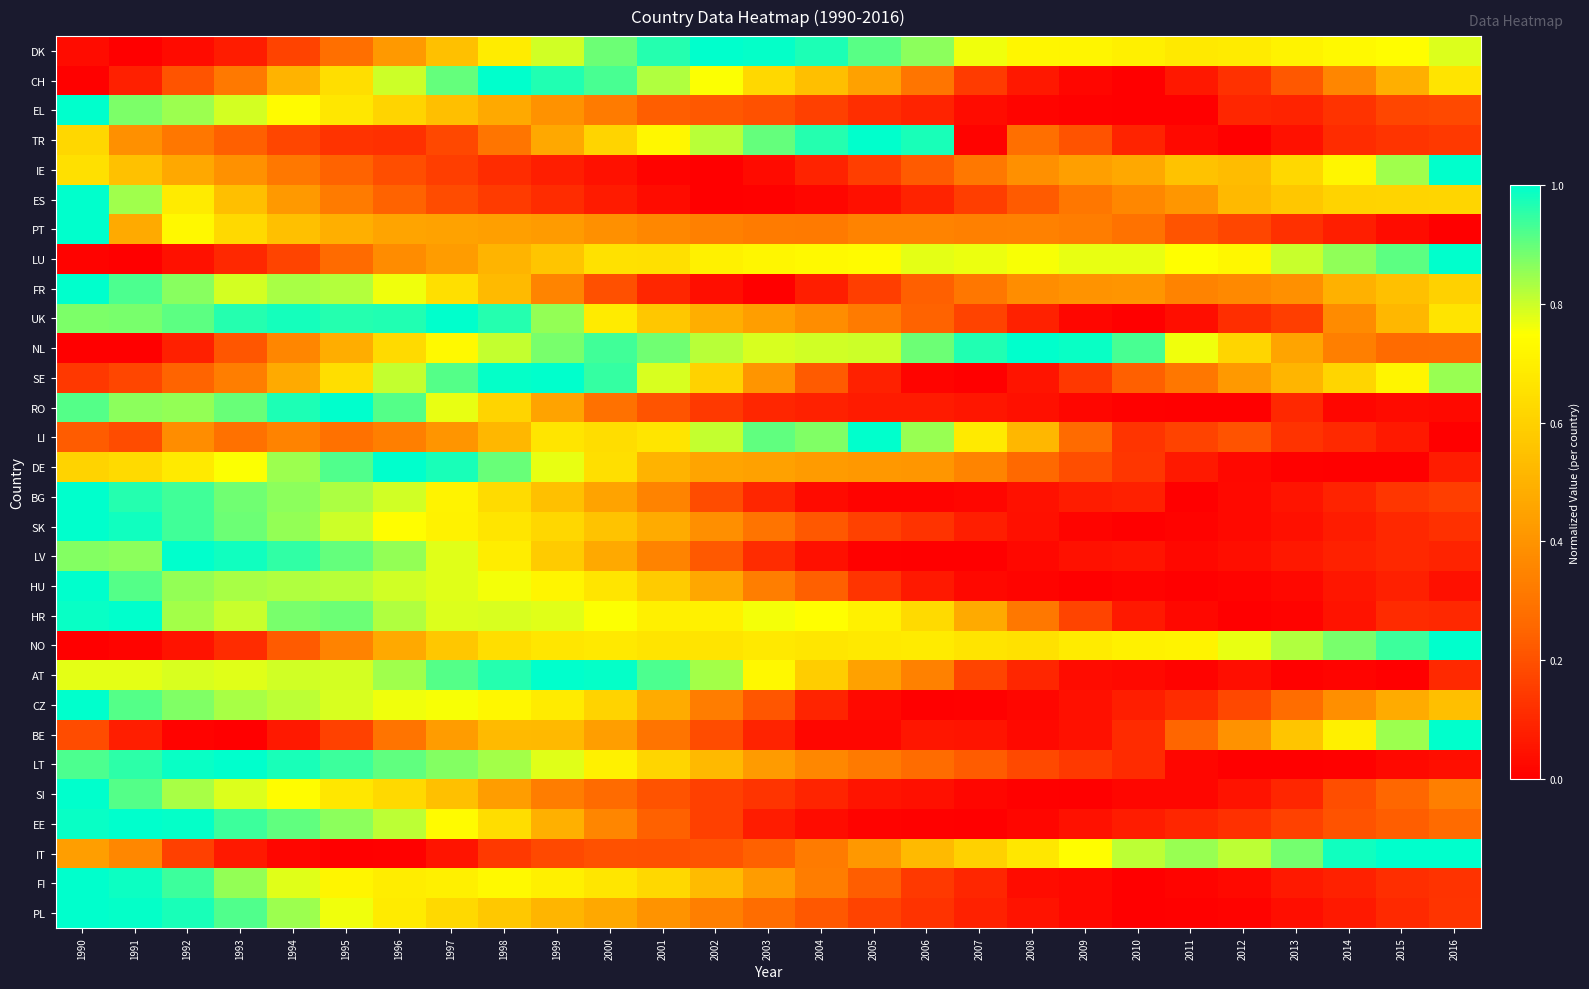

What is the spread (max minus min) of values at 2013?

0.9